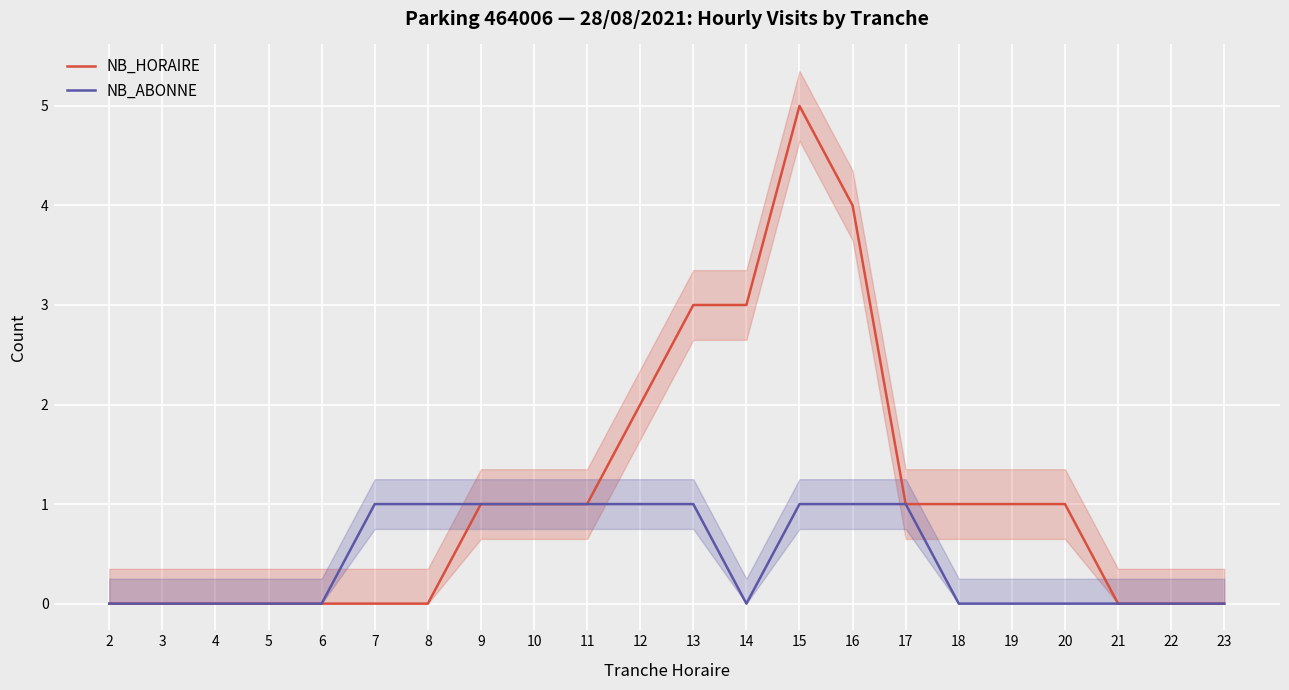

Which series has the largest range (max minus min)?

NB_HORAIRE